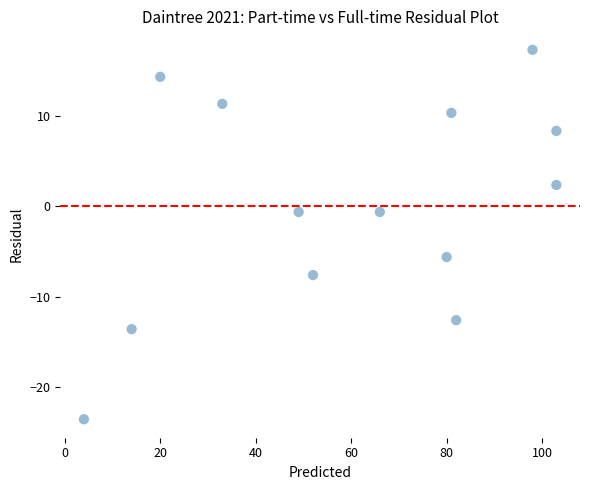

What is the range of Y values (max minus min)?

41.0